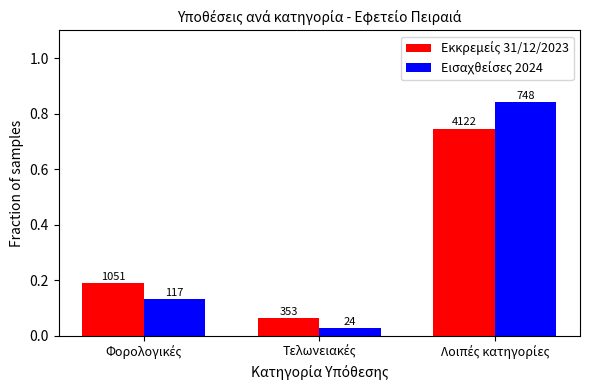

Is the value of Εισαχθείσες 2024 at Φορολογικές greater than the value of Εκκρεμείς 31/12/2023 at Τελωνειακές?

Yes